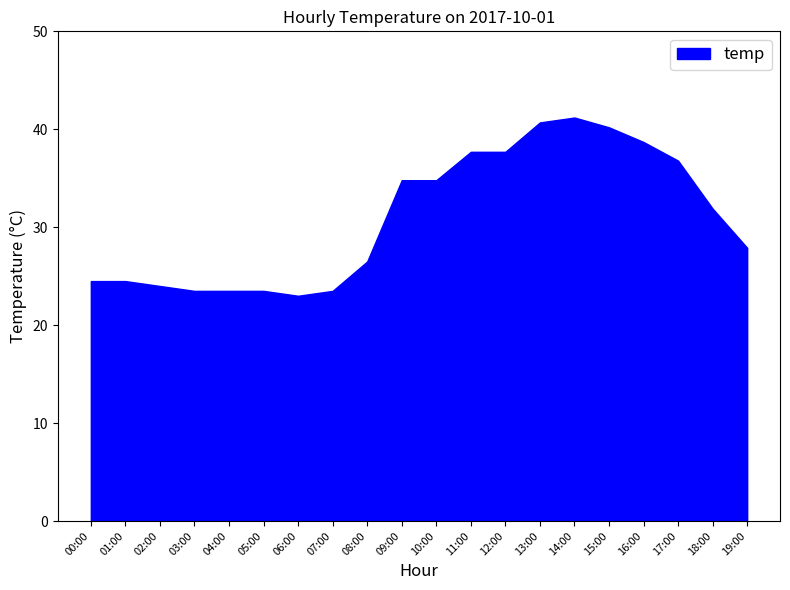

Does the chart have visible grid lines?

No